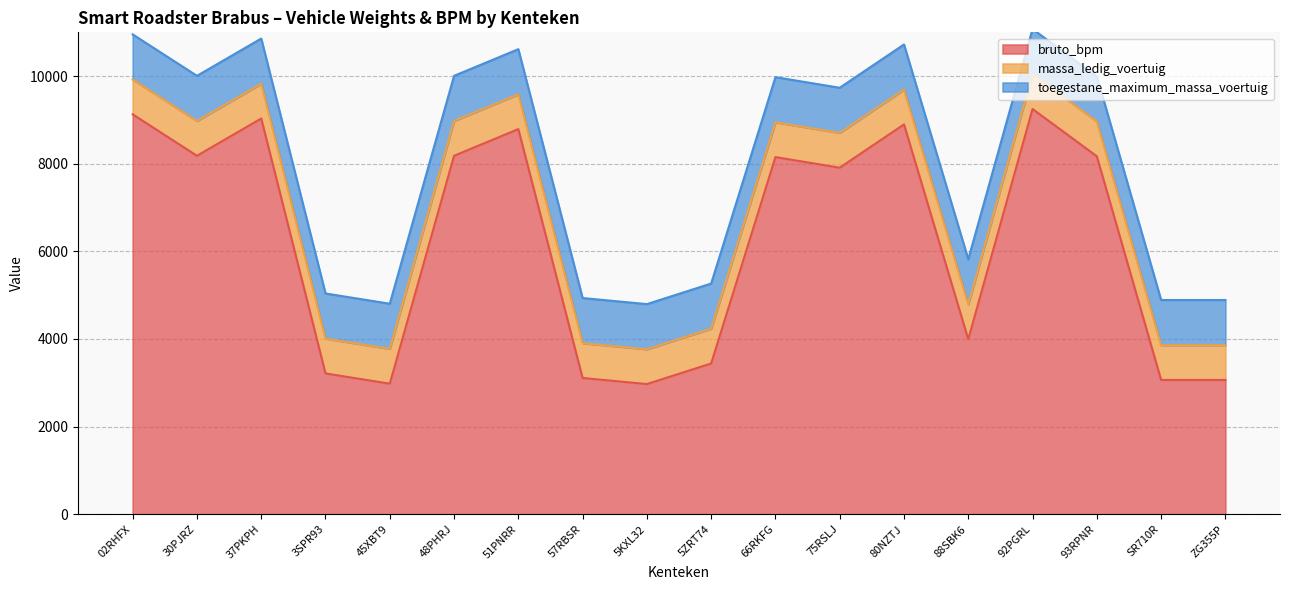

At how many categories does at least one series exceed 4745?

10